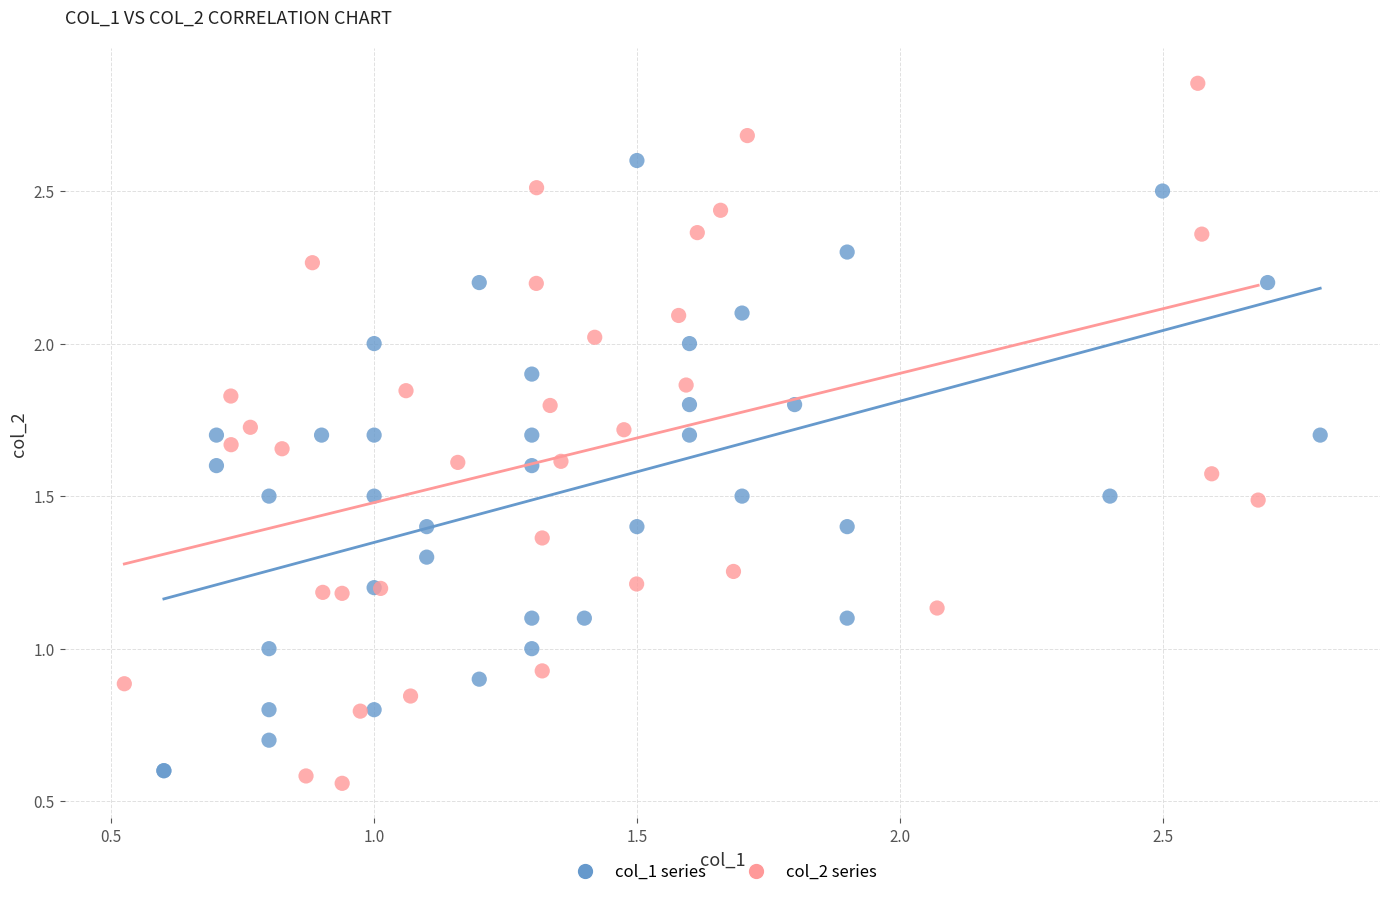

Which series reaches the maximum Y coordinate?

col_2 series